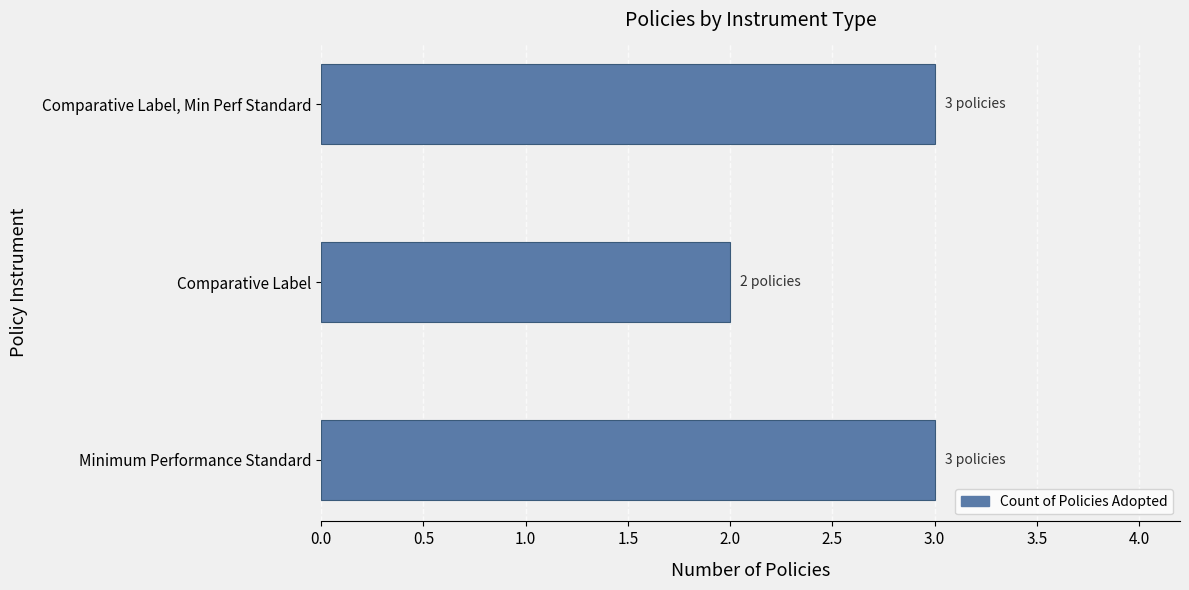

The chart shows a value of 3 at Minimum Performance Standard. True or false?

True